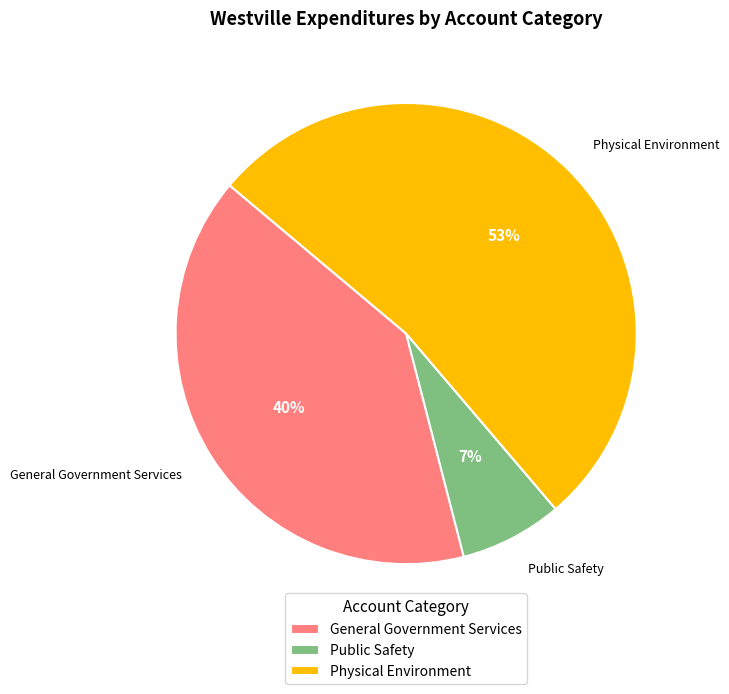

Is it true that General Government Services is 46% of the pie?

False